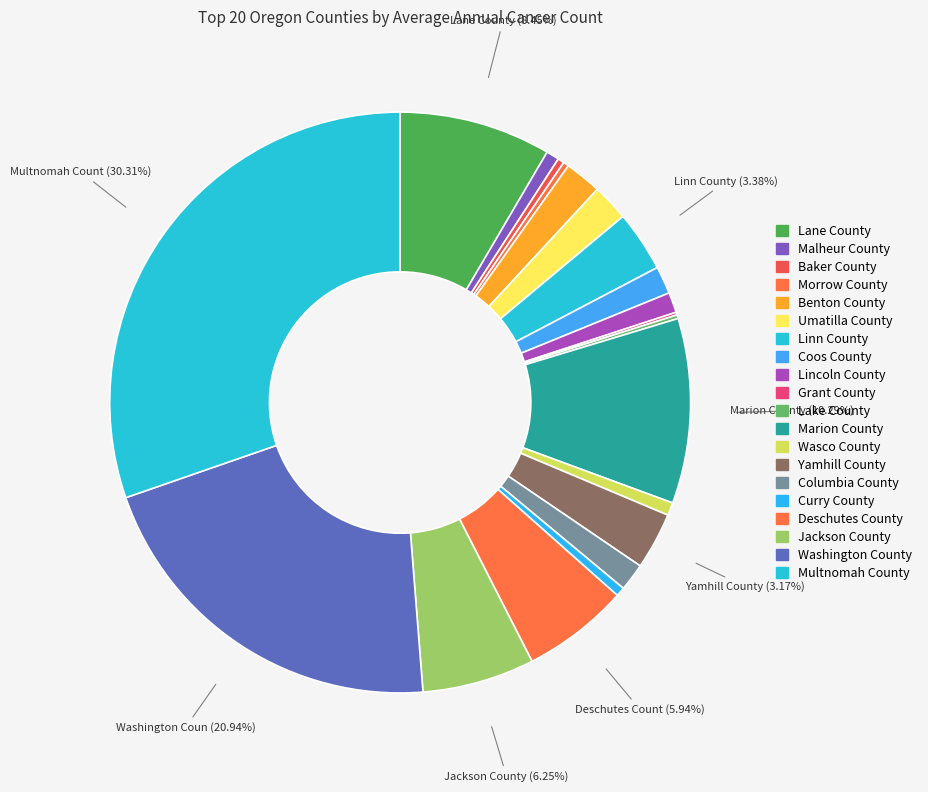

How much of the chart is everything except Linn County?

96.6%